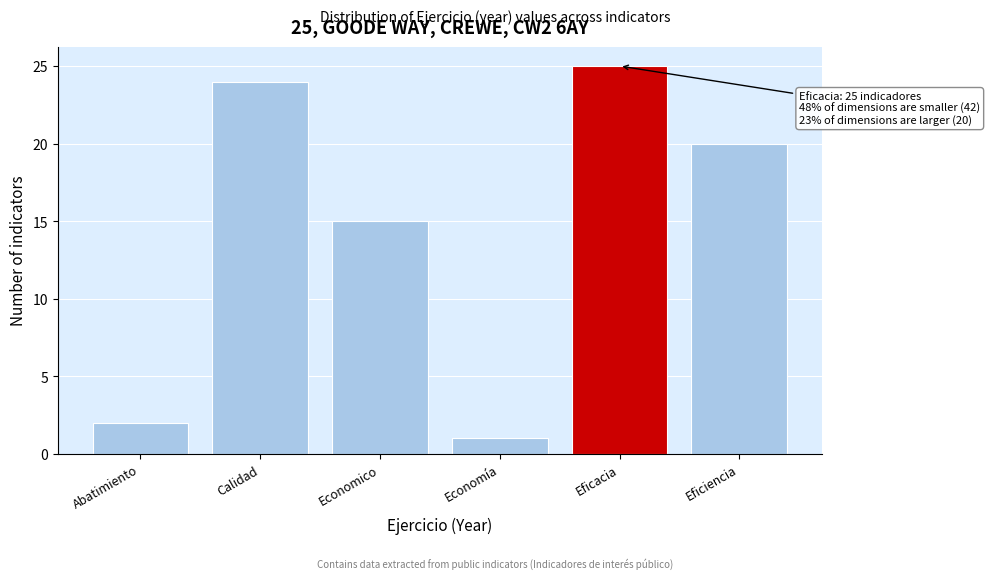

Reading right to left, what are all the values shown in this chart?

Eficiencia=20	Eficacia=25	Economía=1	Economico=15	Calidad=24	Abatimiento=2